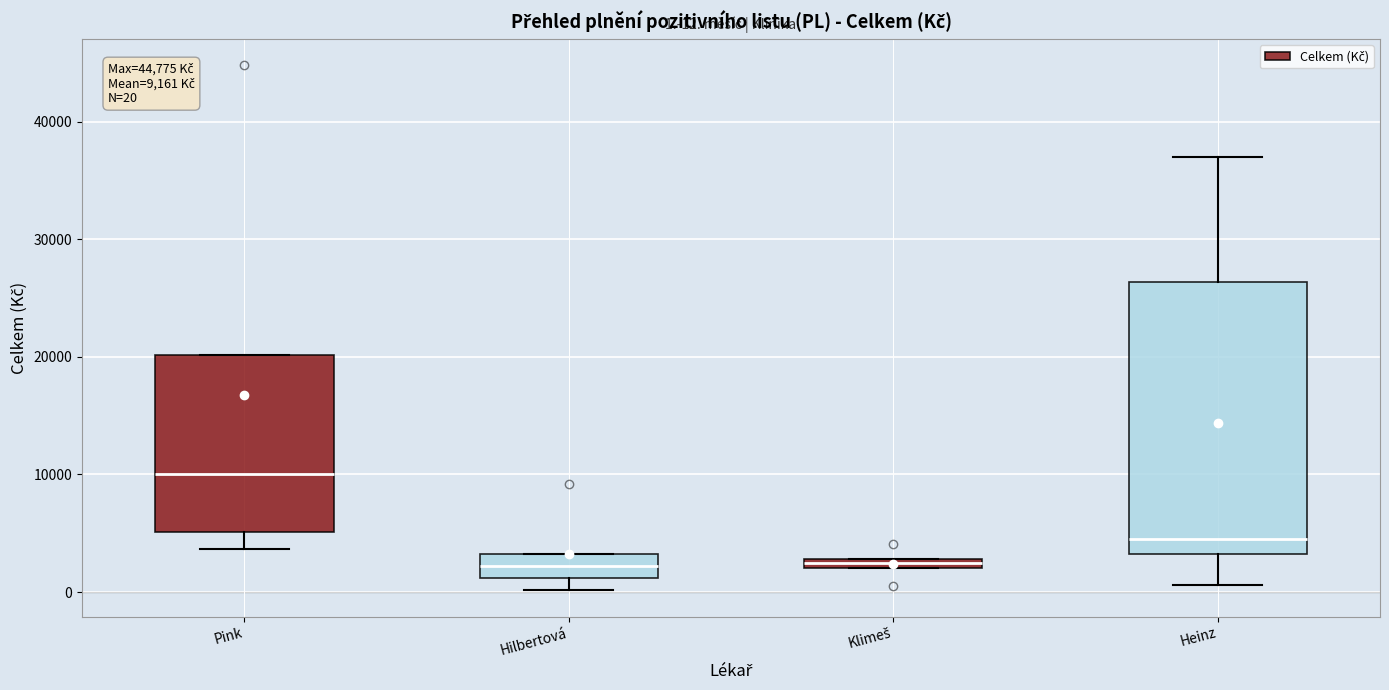

Which box is the tallest, from its lower edge to its upper edge?

Heinz